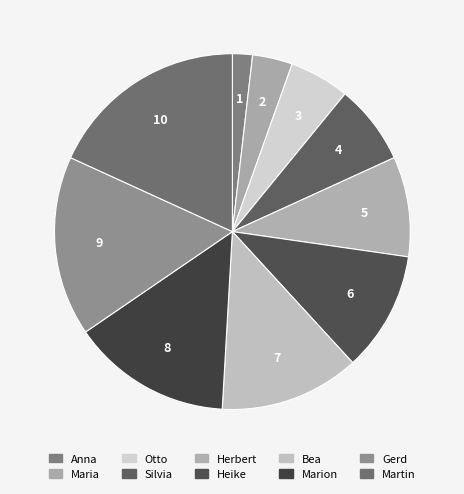

Does Heike account for over 50% of the chart?

No